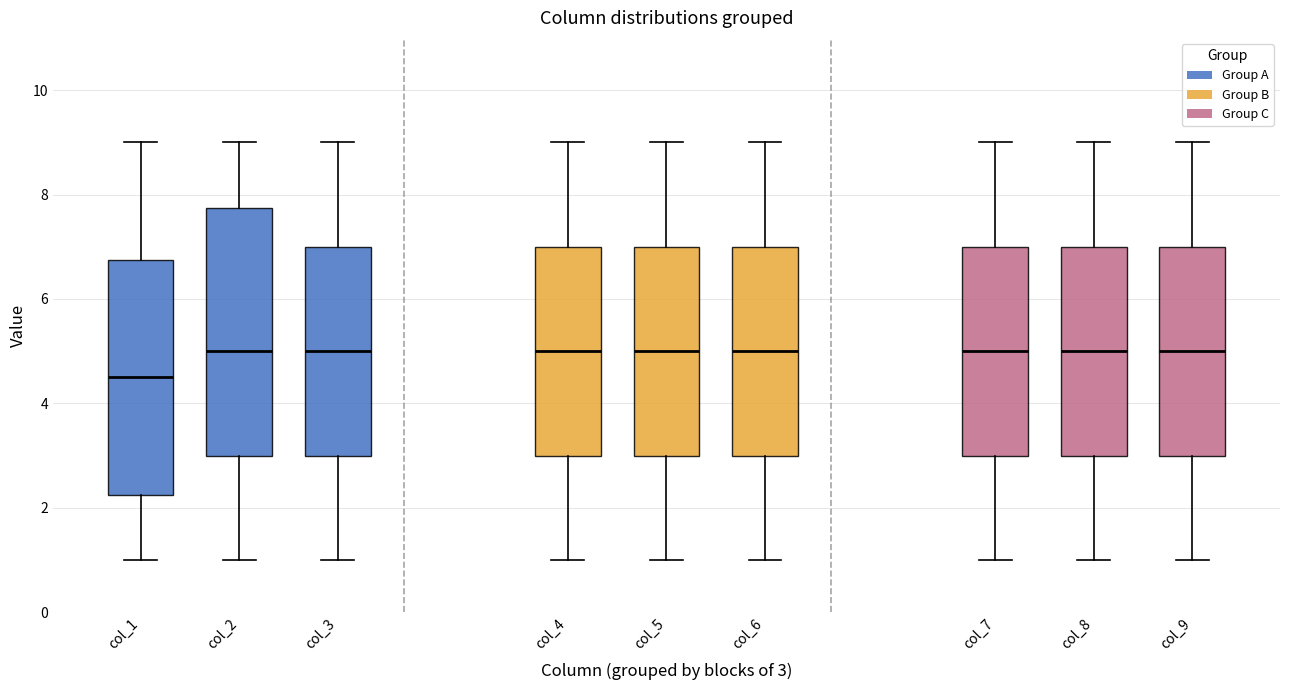

Where does the median line of the box for col_9 sit on the y-axis? The values are not printed on the chart, so give them approximately, as read against the axis.

5.0